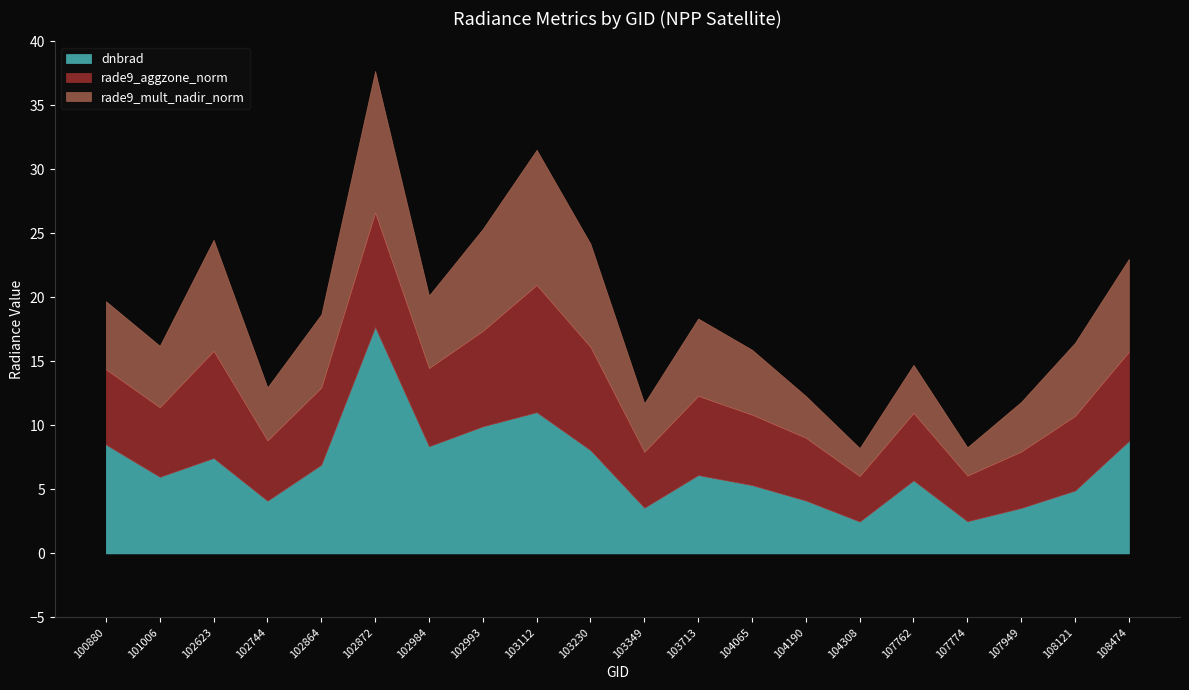

Which category has the highest value across all series?

102872